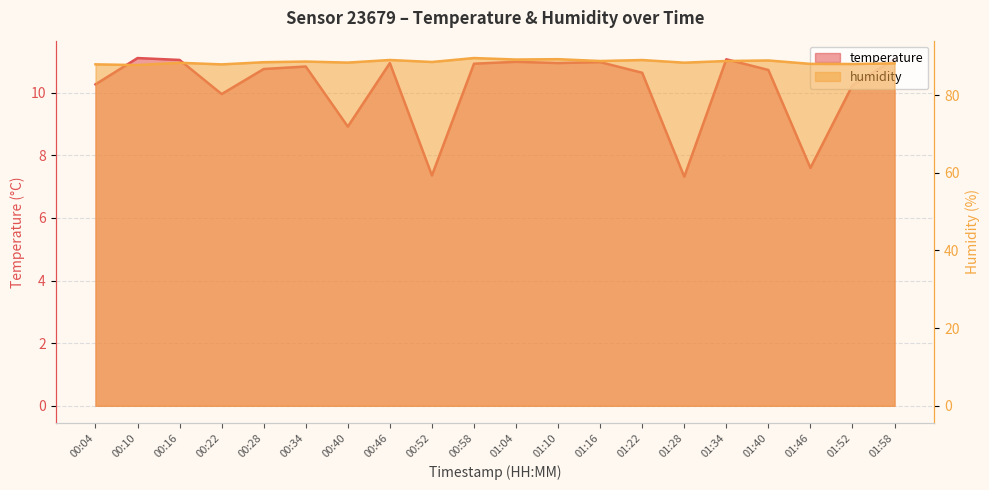

True or false: temperature and humidity cross at least once.

False